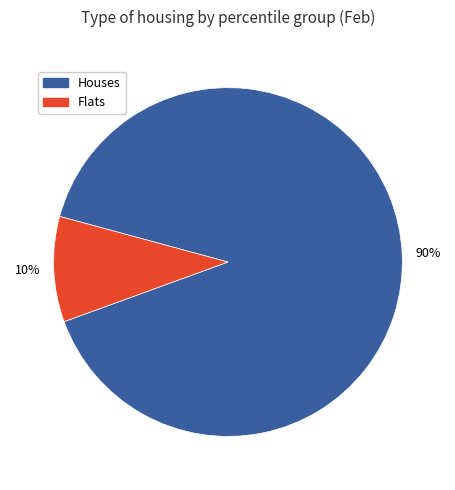

How many segments does this pie chart have?

2